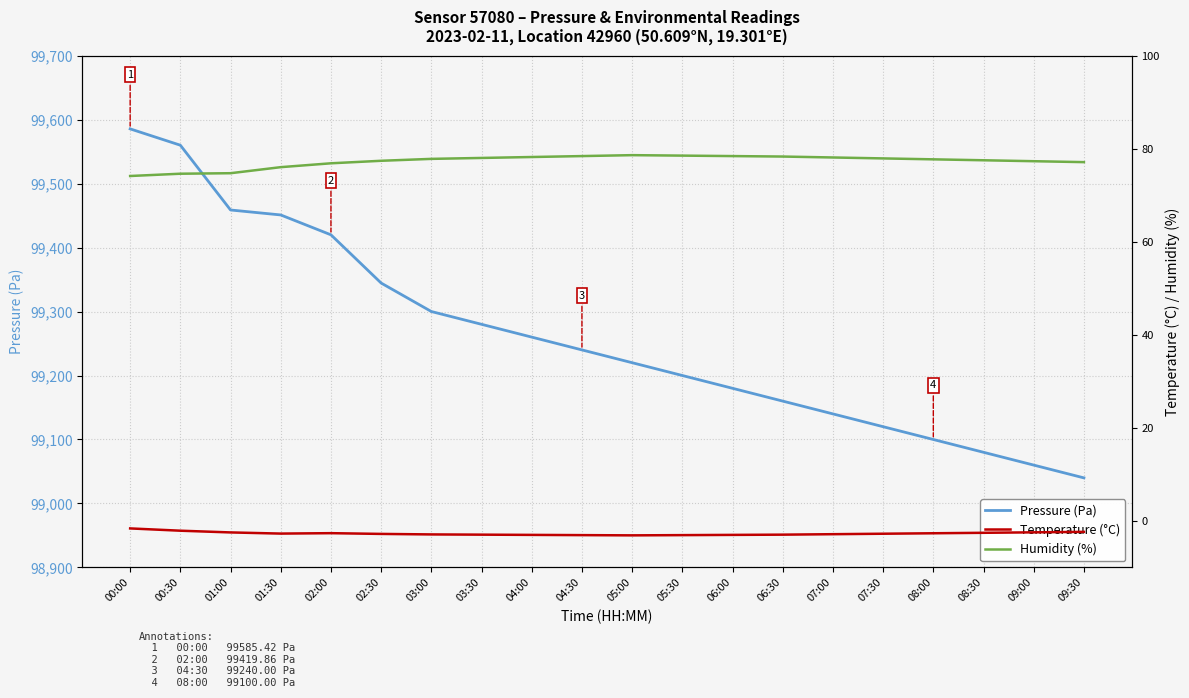

True or false: humidity and temperature intersect in this chart.

False